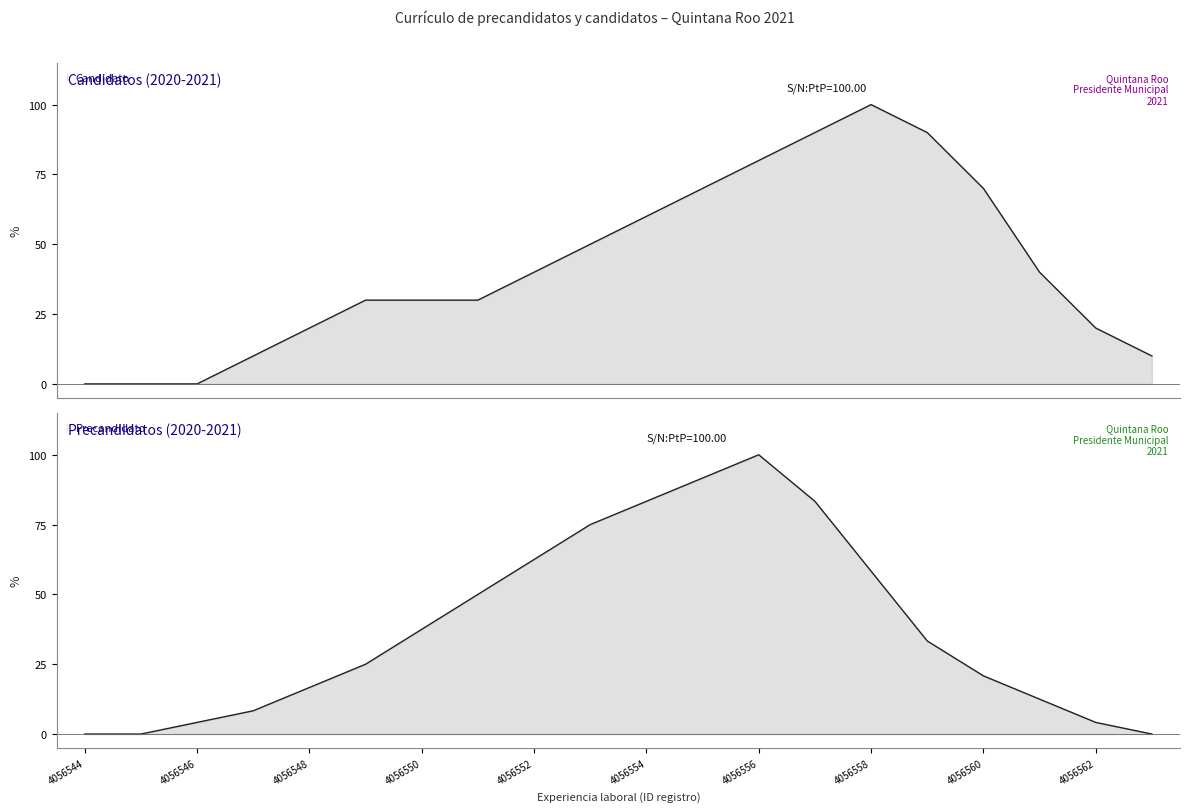

What is the total value across all series at 4056548?

36.7